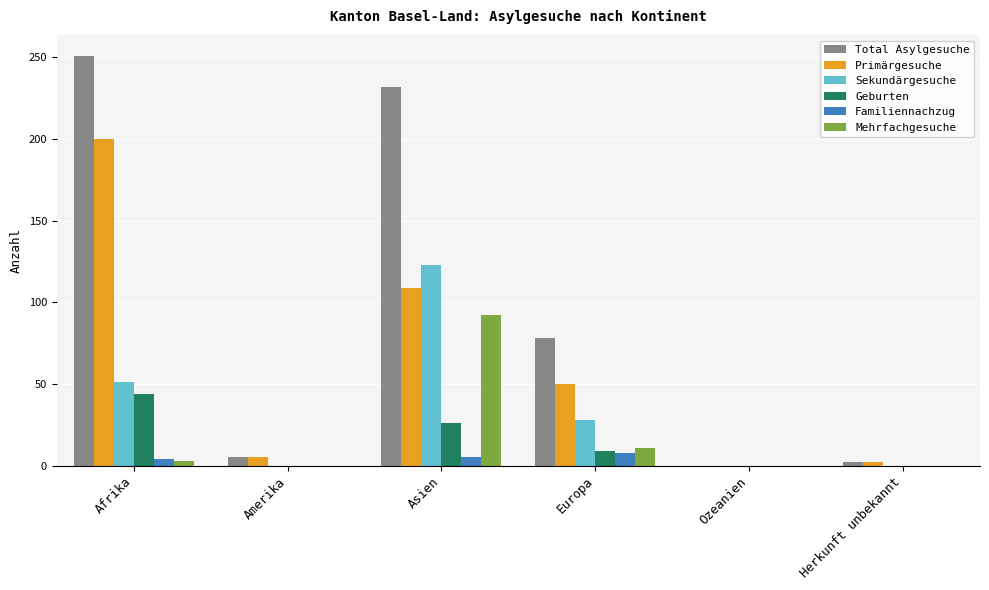

What is the greatest value displayed?

251